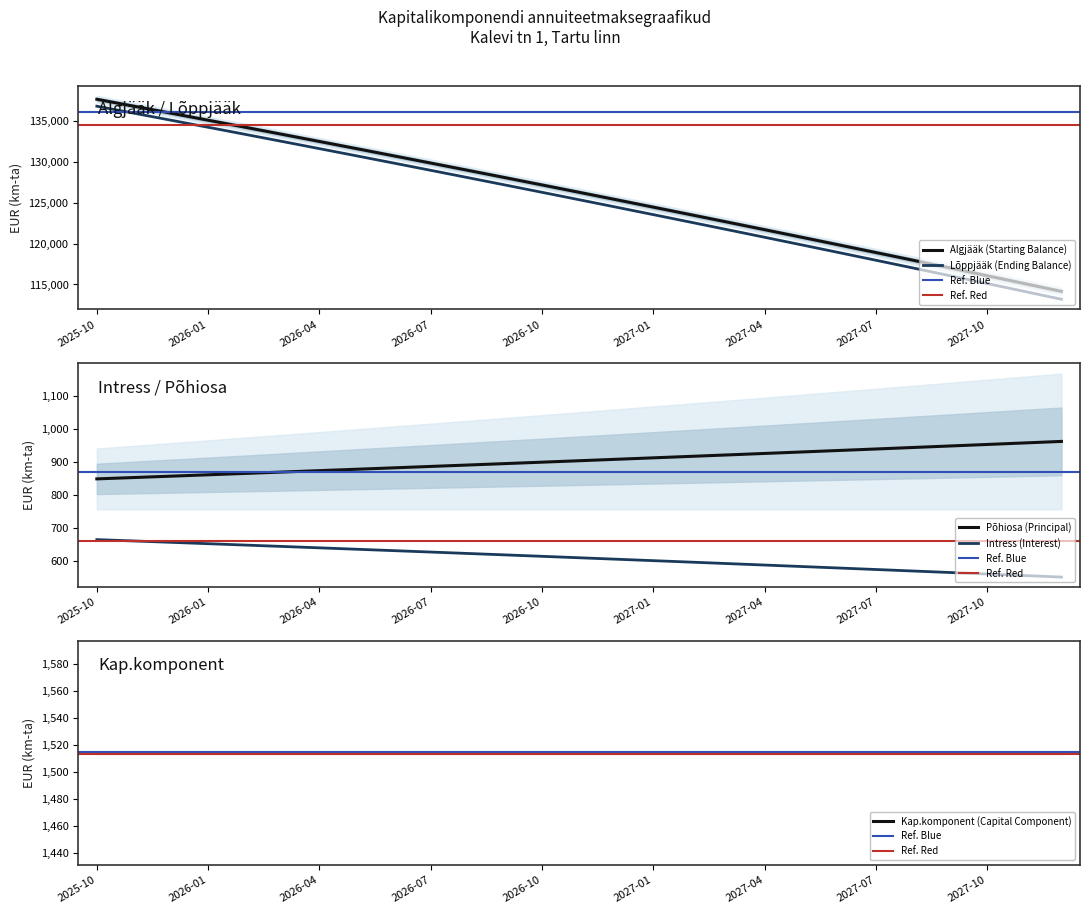

Reading left to right, extract all data points from this chart.

Algjääk (Starting Balance): 2025-10=137614.0	2025-11=136765.1	2025-12=135912.1	2026-01=135055.0	2026-02=134193.8	2026-03=133328.4	2026-04=132458.8	2026-05=131585.0	2026-06=130707.0	2026-07=129824.7	2026-08=128938.2	2026-09=128047.4	2026-10=127152.2	2026-11=126252.8	2026-12=125349.0	2027-01=124440.9	2027-02=123528.3	2027-03=122611.4	2027-04=121690.0	2027-05=120764.1	2027-06=119833.8	2027-07=118899.0	2027-08=117959.6	2027-09=117015.8	2027-10=116067.3	2027-11=115114.3	2027-12=114156.7
Intress (Interest): 2025-10=665.1	2025-11=661.0	2025-12=656.9	2026-01=652.8	2026-02=648.6	2026-03=644.4	2026-04=640.2	2026-05=636.0	2026-06=631.8	2026-07=627.5	2026-08=623.2	2026-09=618.9	2026-10=614.6	2026-11=610.2	2026-12=605.9	2027-01=601.5	2027-02=597.0	2027-03=592.6	2027-04=588.2	2027-05=583.7	2027-06=579.2	2027-07=574.7	2027-08=570.1	2027-09=565.6	2027-10=561.0	2027-11=556.4	2027-12=551.8
Põhiosa (Principal): 2025-10=848.9	2025-11=853.0	2025-12=857.1	2026-01=861.2	2026-02=865.4	2026-03=869.6	2026-04=873.8	2026-05=878.0	2026-06=882.3	2026-07=886.5	2026-08=890.8	2026-09=895.1	2026-10=899.4	2026-11=903.8	2026-12=908.2	2027-01=912.5	2027-02=917.0	2027-03=921.4	2027-04=925.8	2027-05=930.3	2027-06=934.8	2027-07=939.3	2027-08=943.9	2027-09=948.4	2027-10=953.0	2027-11=957.6	2027-12=962.3
Lõppjääk (Ending Balance): 2025-10=136765.1	2025-11=135912.1	2025-12=135055.0	2026-01=134193.8	2026-02=133328.4	2026-03=132458.8	2026-04=131585.0	2026-05=130707.0	2026-06=129824.7	2026-07=128938.2	2026-08=128047.4	2026-09=127152.2	2026-10=126252.8	2026-11=125349.0	2026-12=124440.9	2027-01=123528.3	2027-02=122611.4	2027-03=121690.0	2027-04=120764.1	2027-05=119833.8	2027-06=118899.0	2027-07=117959.6	2027-08=117015.8	2027-09=116067.3	2027-10=115114.3	2027-11=114156.7	2027-12=113194.4